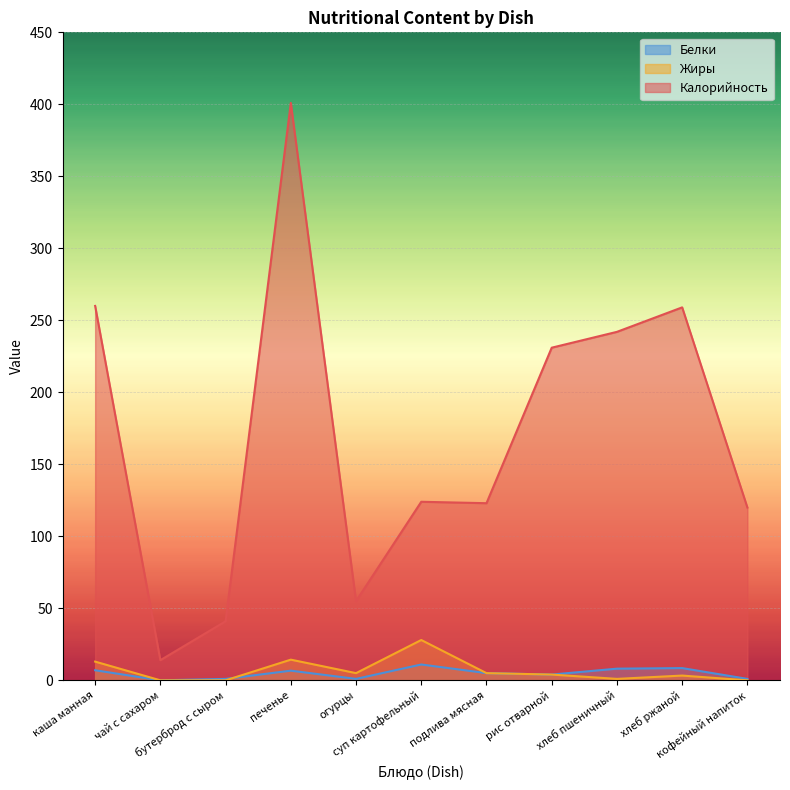

True or false: Белки and Калорийность cross at least once.

False